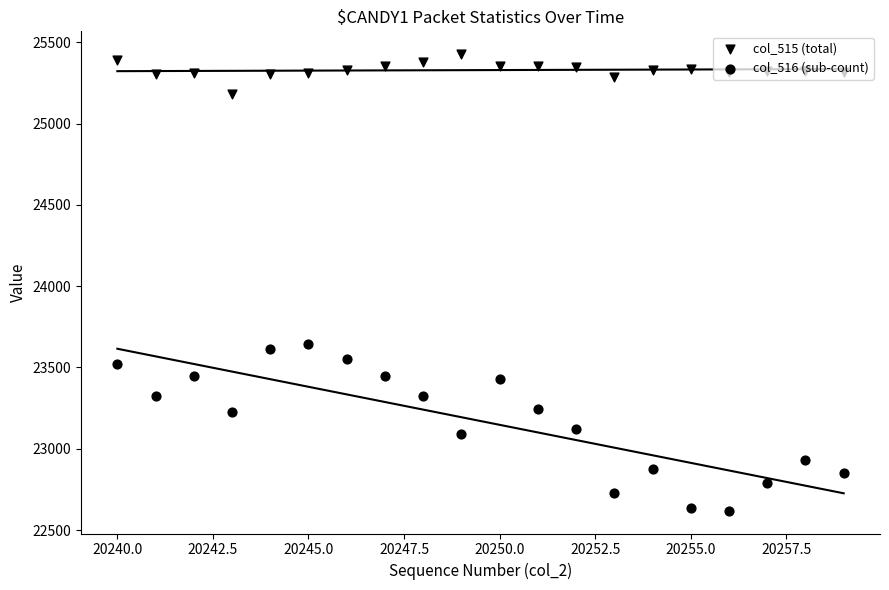

At how many categories does at least one series exceed 24485?

20